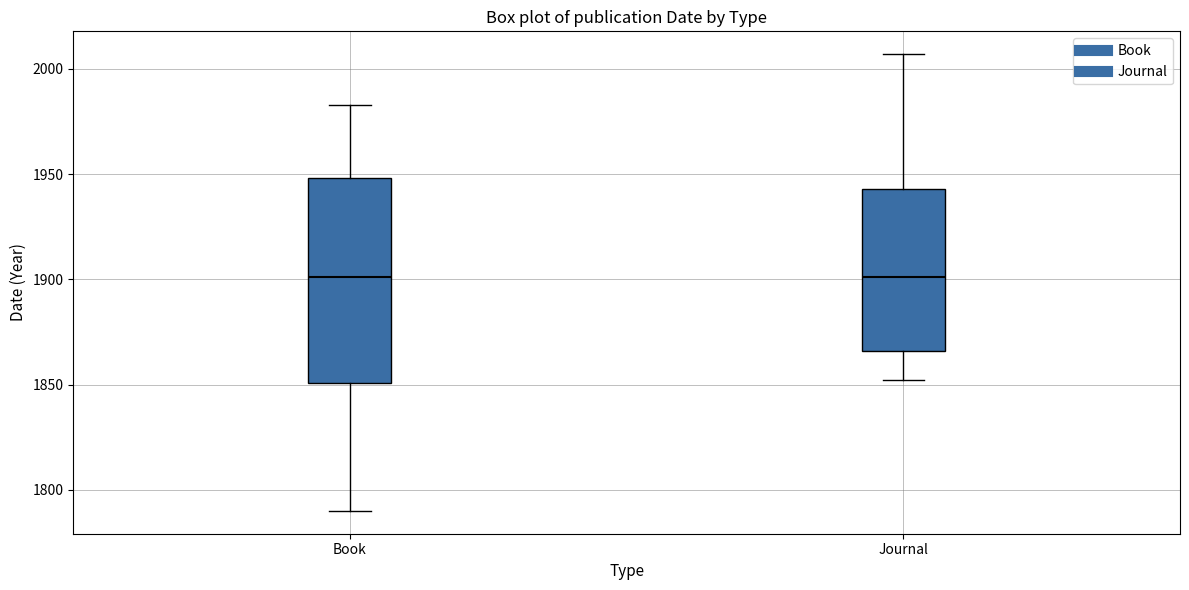

Comparing the boxes themselves (not the whiskers), which one is the tallest?

Book